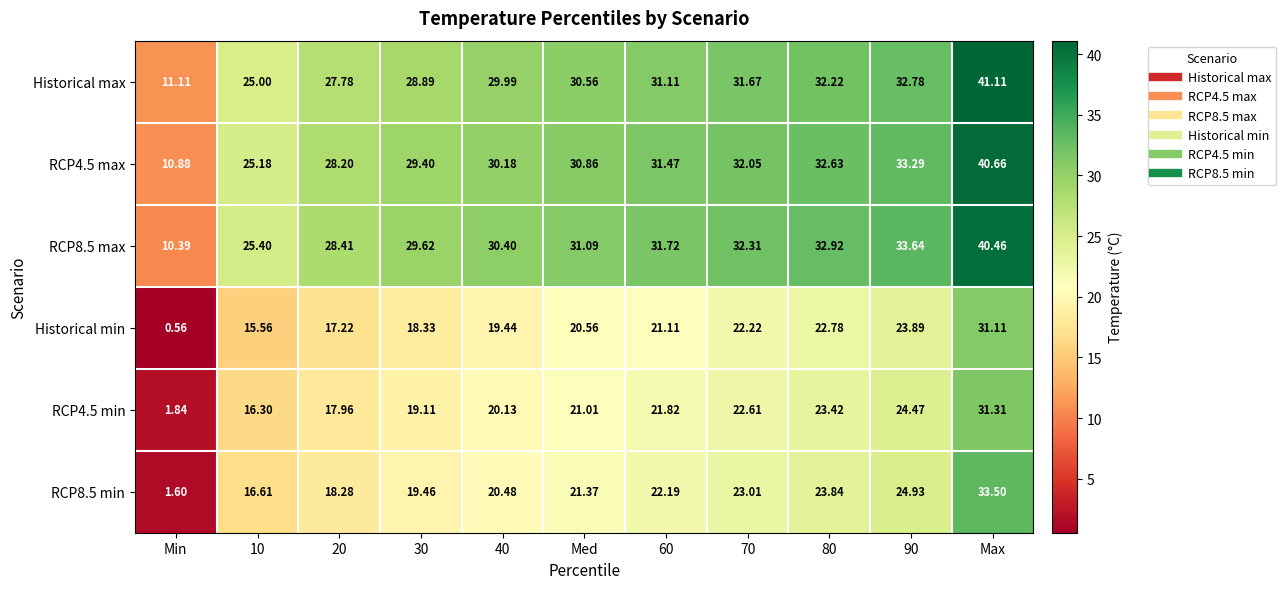

What is the maximum value shown in the chart?

41.1